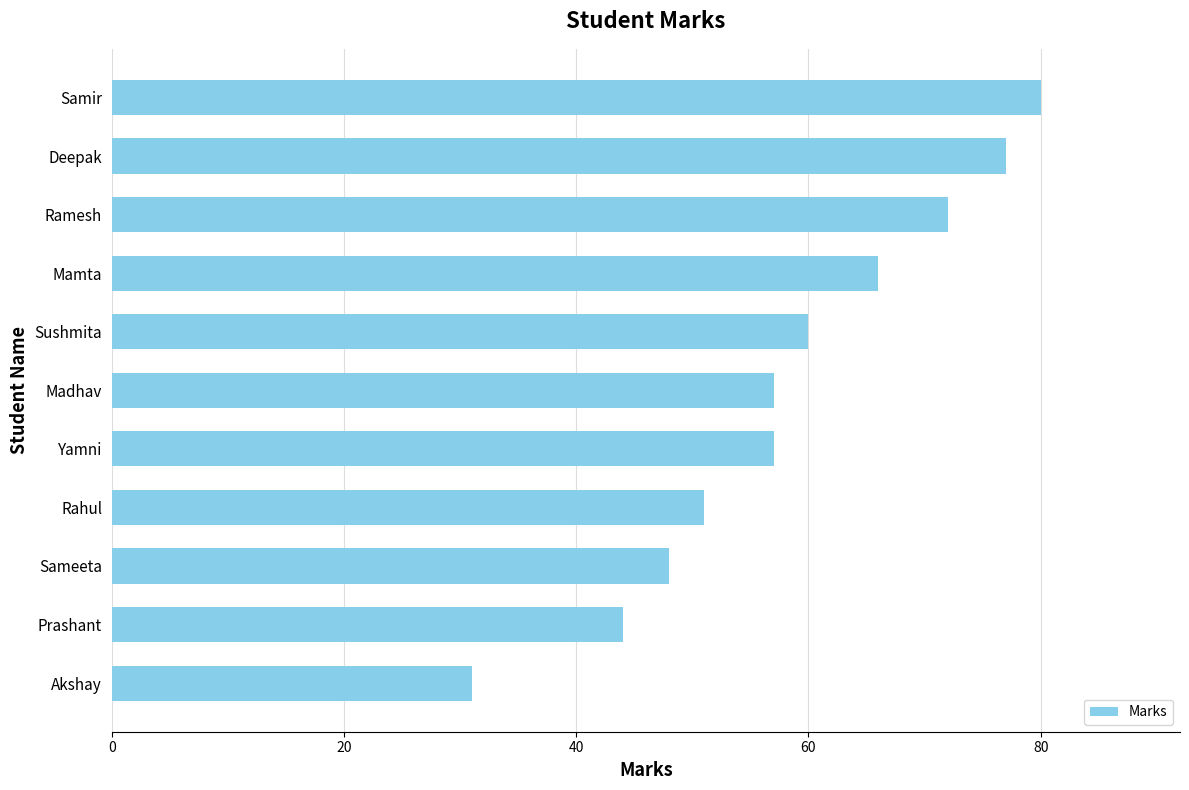

What is the maximum value shown in the chart?

80